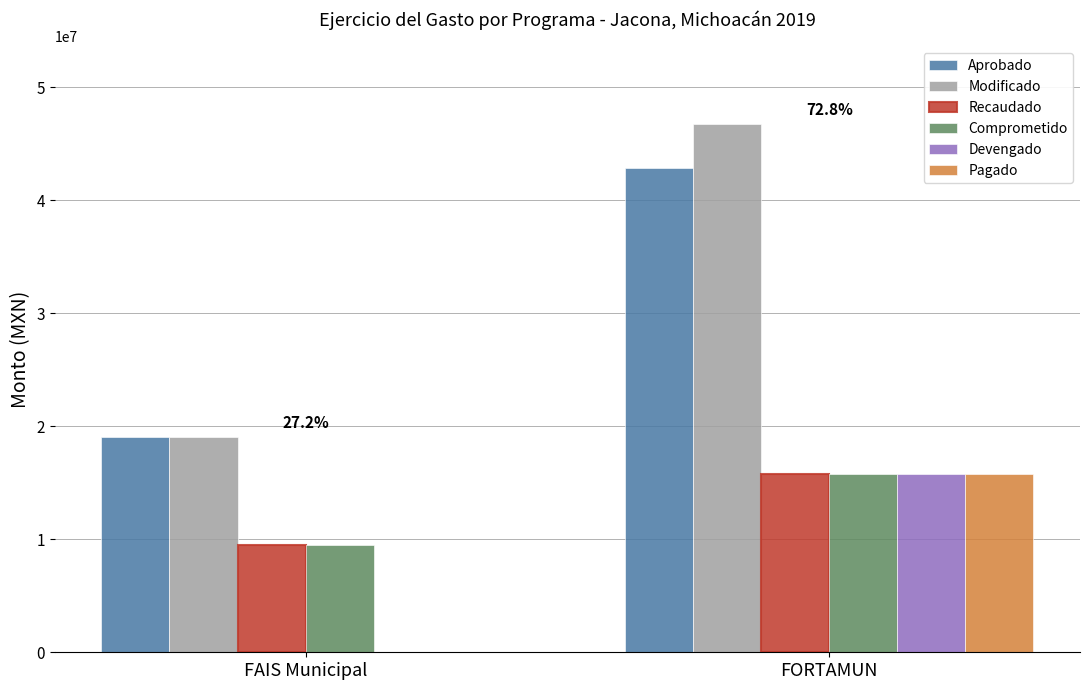

Is the value of Pagado at FAIS Municipal greater than the value of Comprometido at FORTAMUN?

No